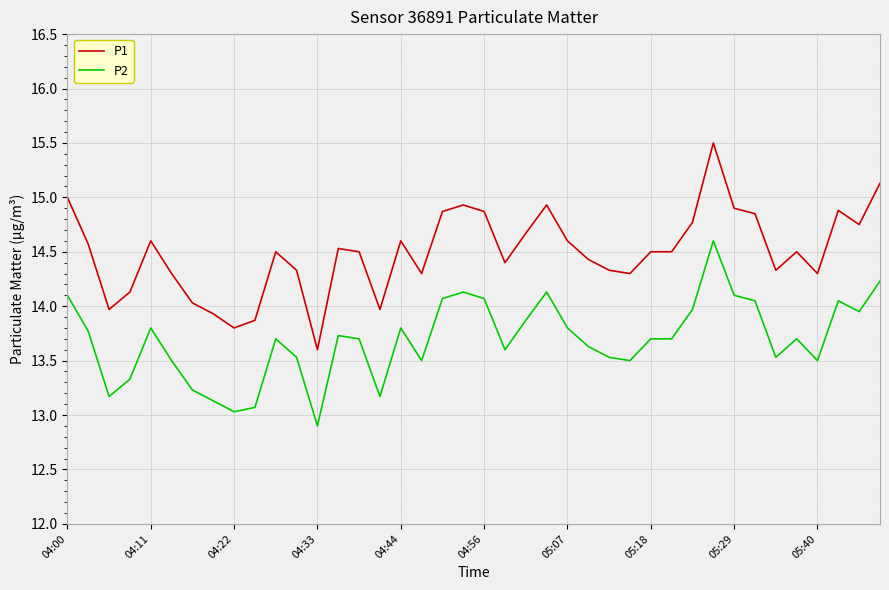

Which series has the largest total across all categories?

P1